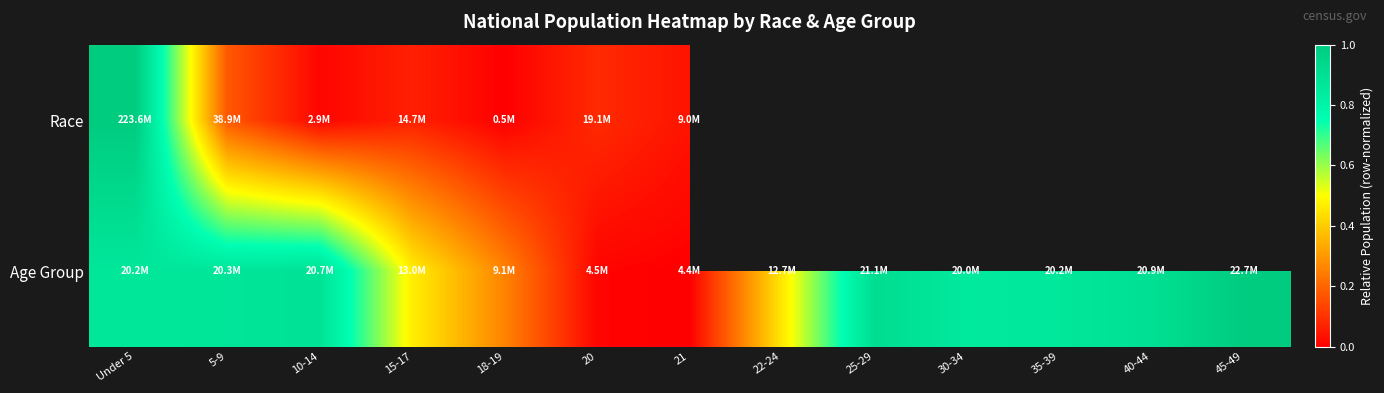

List the labels in order of Race value, smallest first.

18-19, 10-14, 21, 15-17, 20, 5-9, Under 5, 22-24, 25-29, 30-34, 35-39, 40-44, 45-49